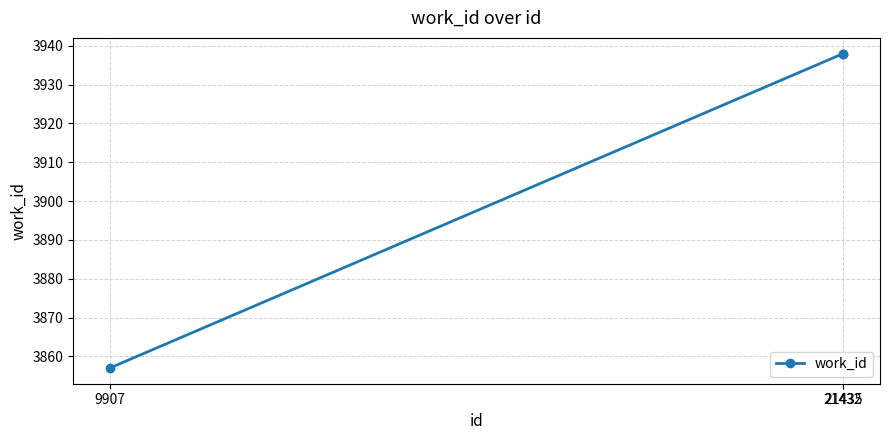

What is the change in value from 9907 to 21435?

+81